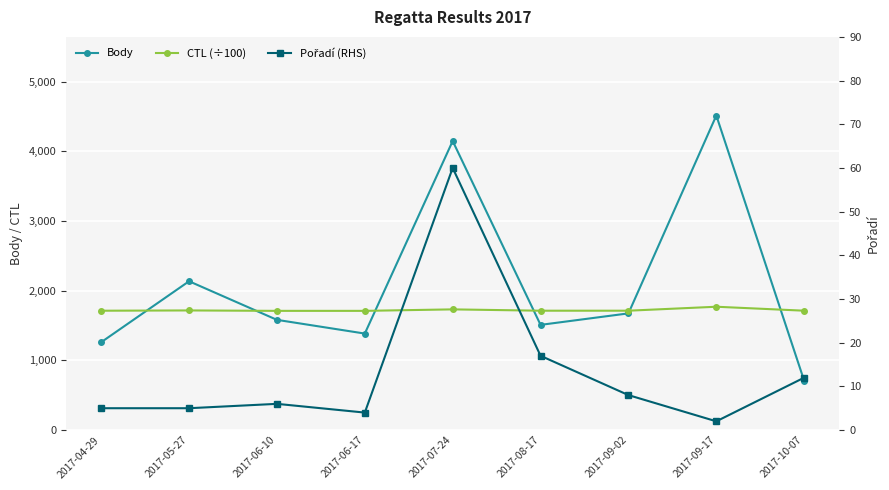

The value of Body at 2017-08-17 is 2484.7. True or false?

False